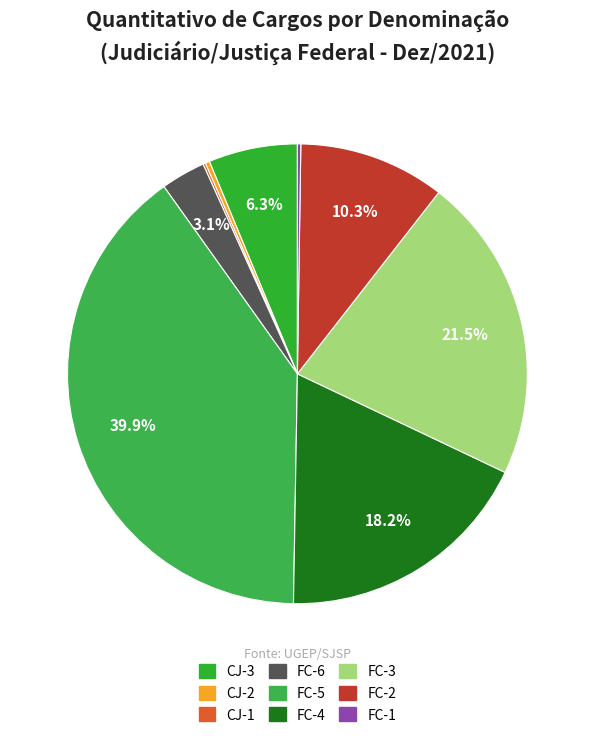

To the nearest percent, what is the difference between the largest and smallest slice percentages?

40%